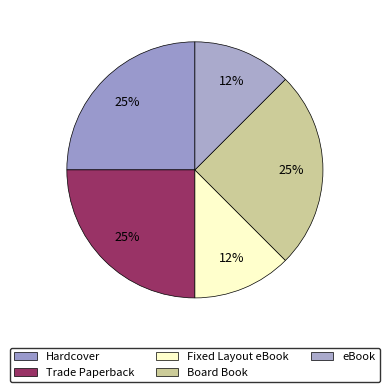

Count the number of slices in the pie.

5